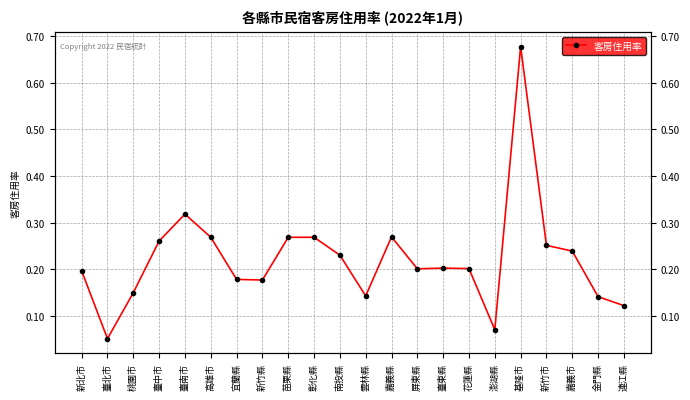

Reading left to right, what are all the values shown in this chart?

新北市=0.2	臺北市=0.1	桃園市=0.2	臺中市=0.3	臺南市=0.3	高雄市=0.3	宜蘭縣=0.2	新竹縣=0.2	苗栗縣=0.3	彰化縣=0.3	南投縣=0.2	雲林縣=0.1	嘉義縣=0.3	屏東縣=0.2	臺東縣=0.2	花蓮縣=0.2	澎湖縣=0.1	基隆市=0.7	新竹市=0.3	嘉義市=0.2	金門縣=0.1	連江縣=0.1